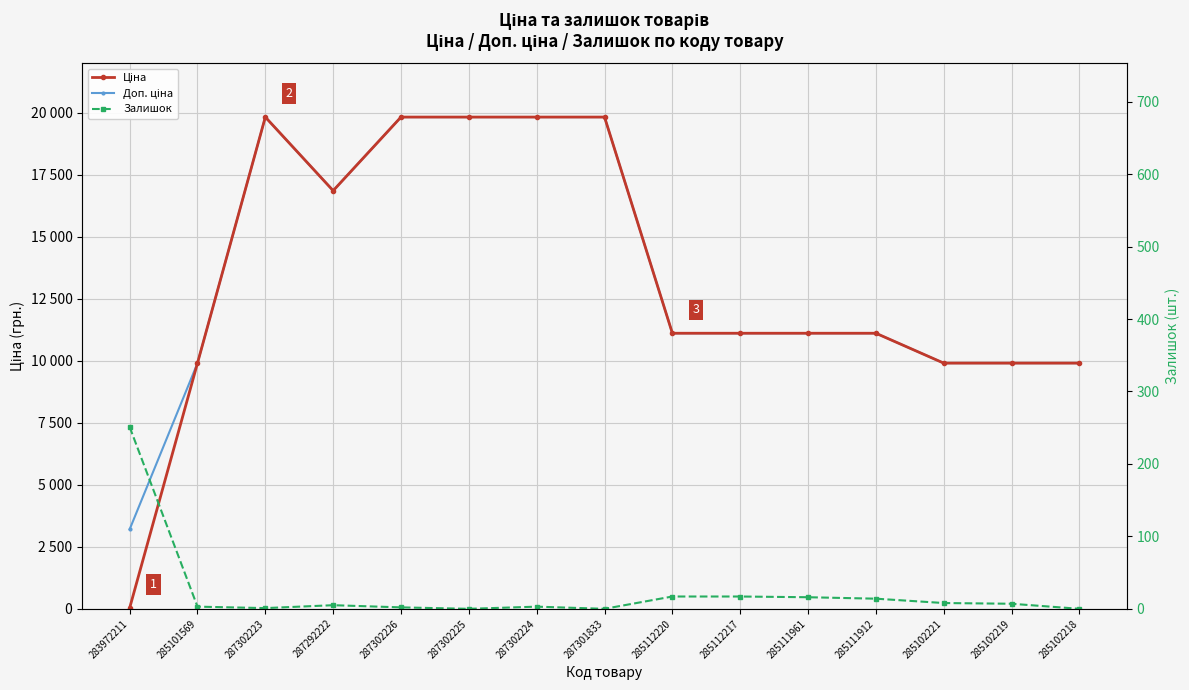

True or false: Залишок has a value of -89.6 at 287302225.

False